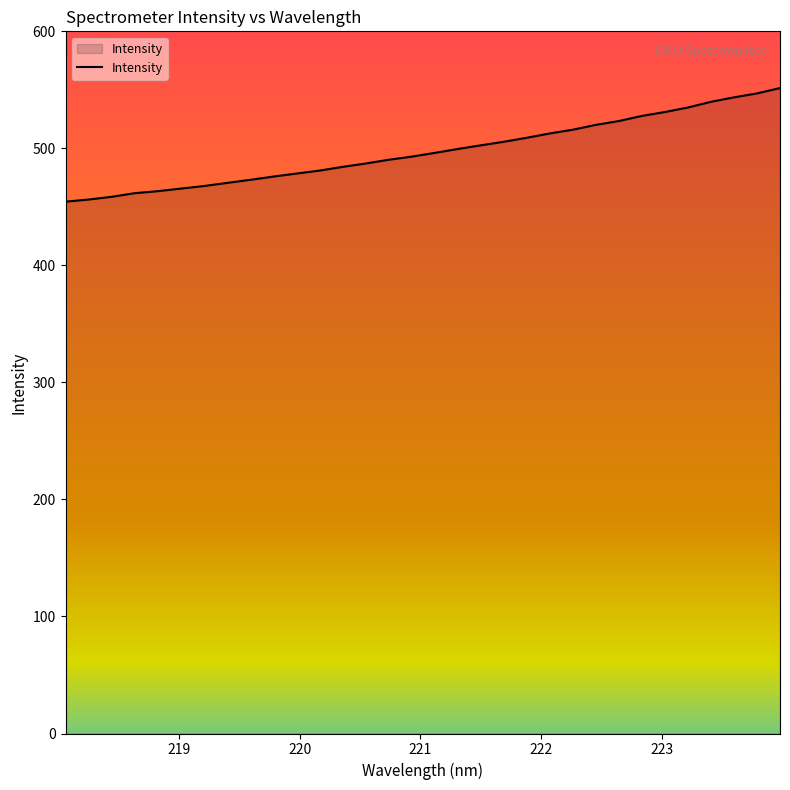

What is the difference between the maximum and minimum values?

97.1